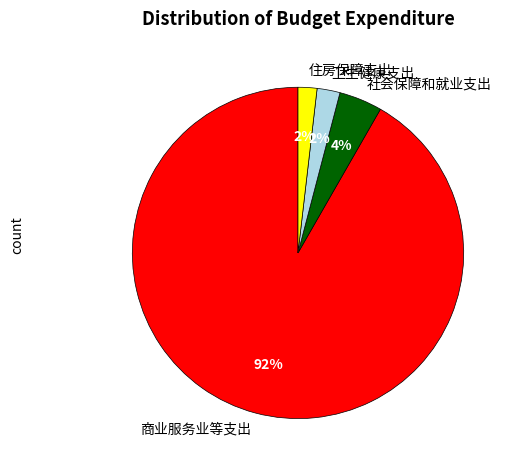

Is there a majority slice in this chart?

Yes